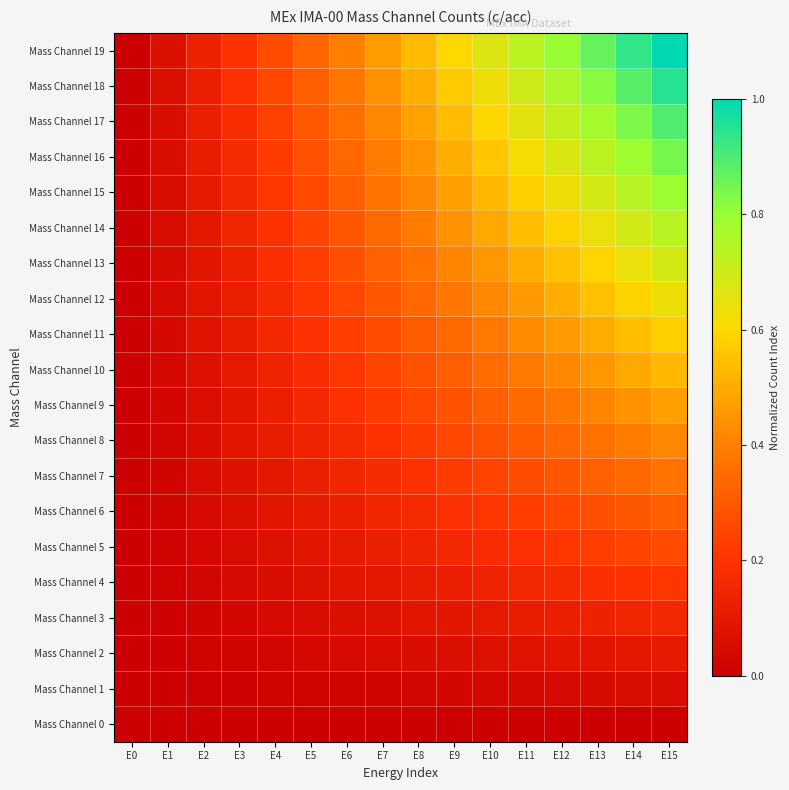

Which series has the widest spread of values?

Mass Channel 19